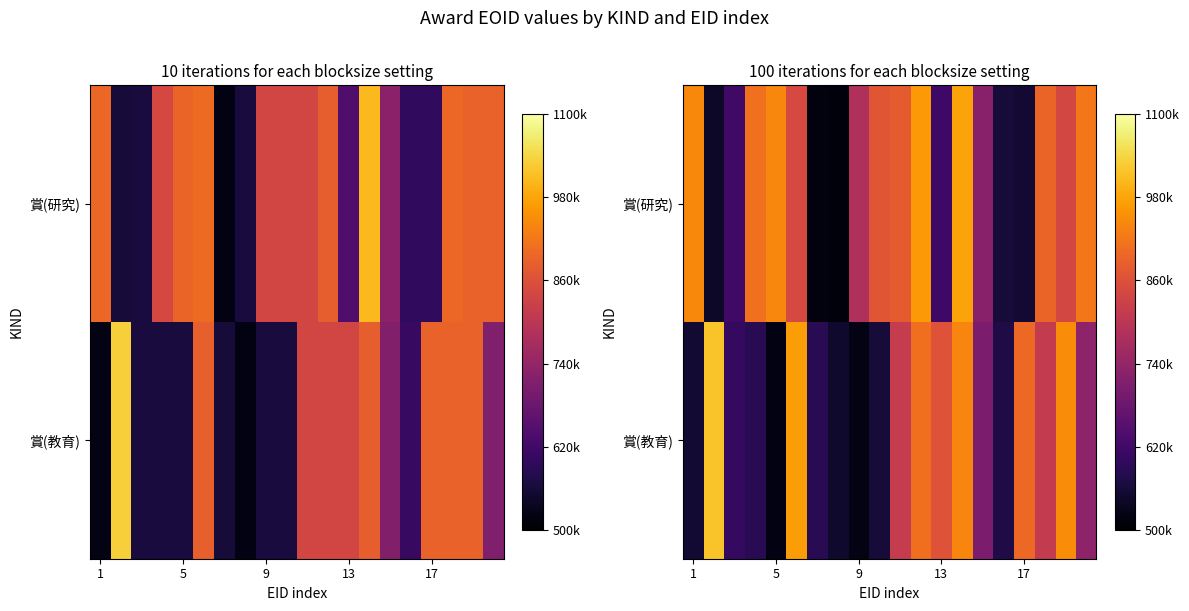

How many data points in 賞(教育) are less than 731032?

10